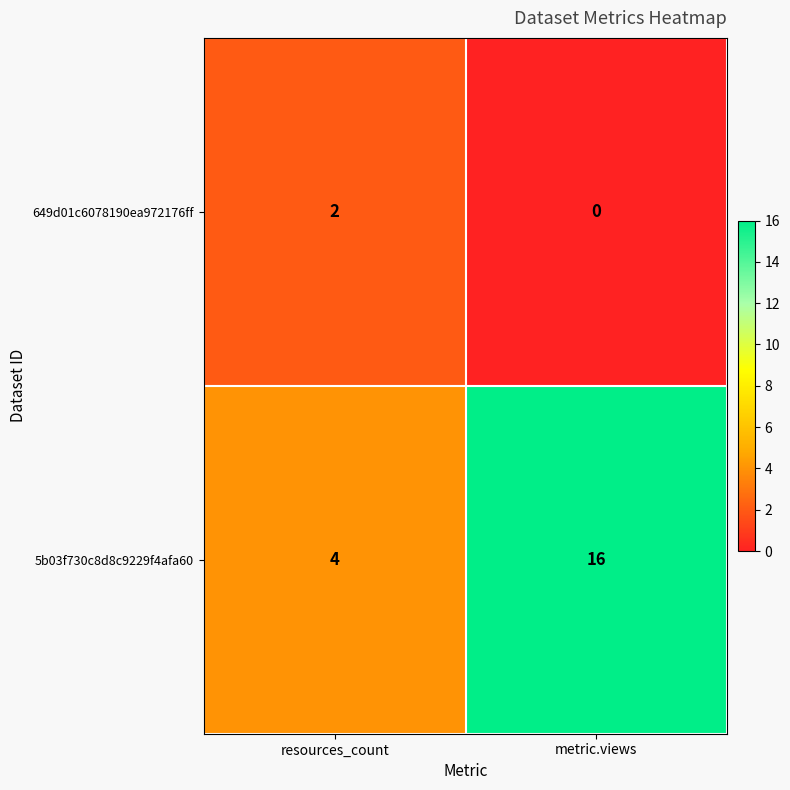

Which series changed the most between resources_count and metric.views?

5b03f730c8d8c9229f4afa60